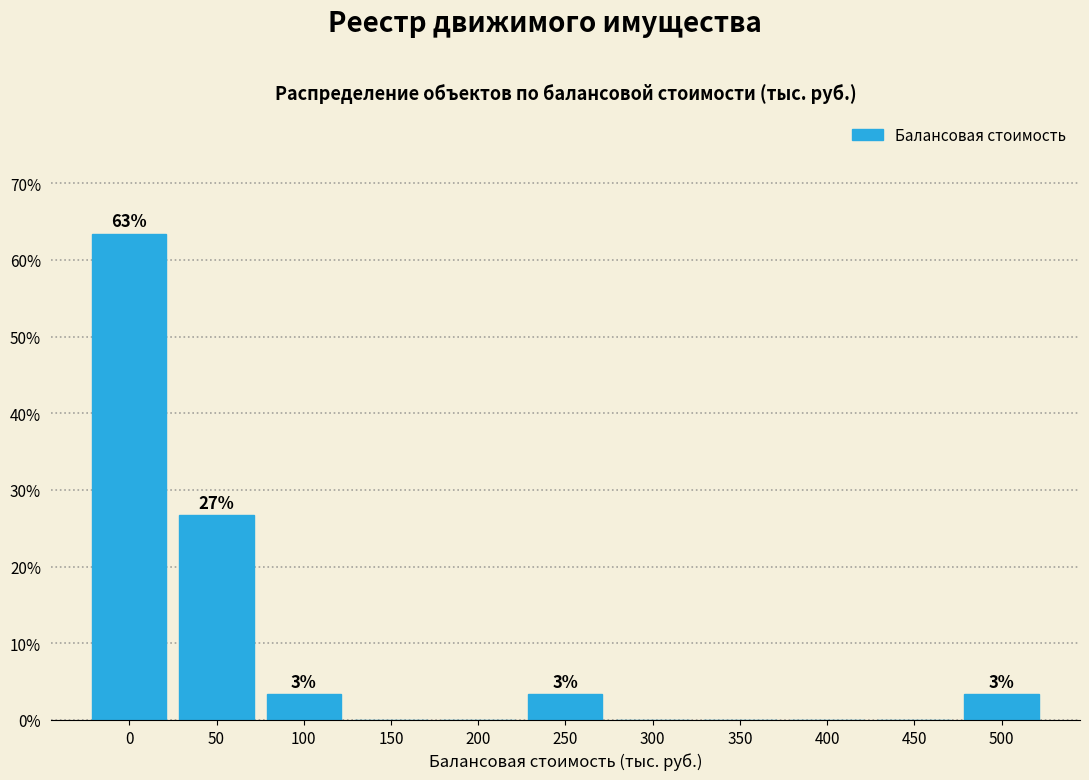

Reading left to right, list all the values displayed in this chart.

0=63.3	50=26.7	100=3.3	150=0.0	200=0.0	250=3.3	300=0.0	350=0.0	400=0.0	450=0.0	500=3.3